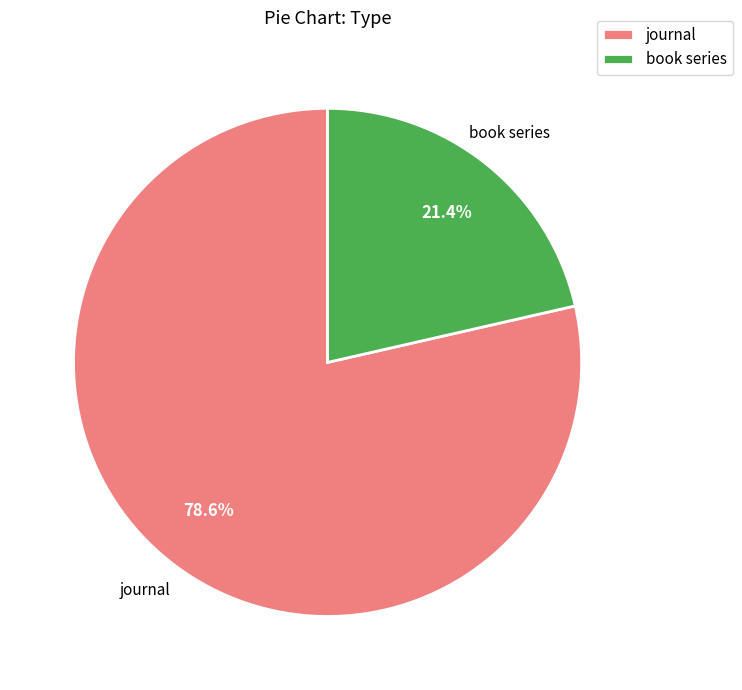

Does any single category account for the majority?

Yes